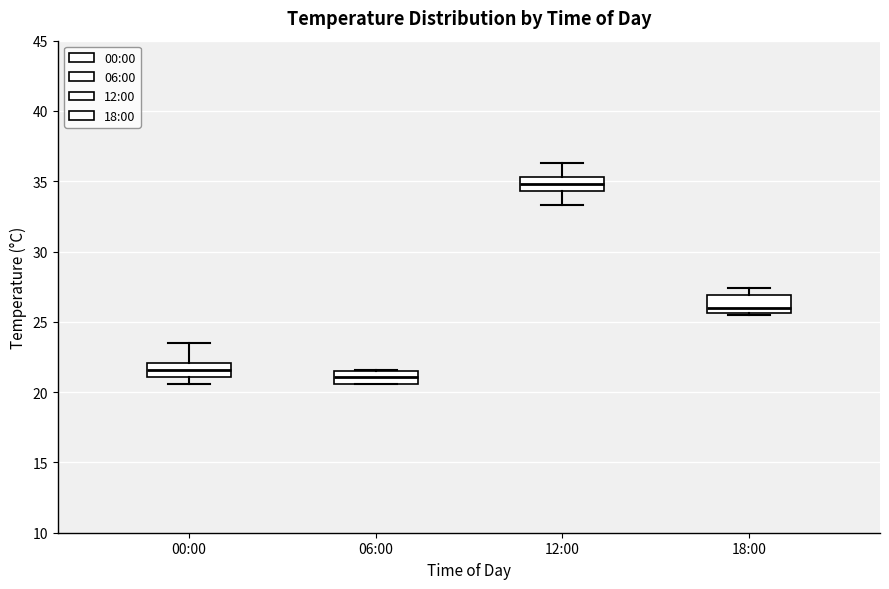

Reading left to right, read every box against the y-axis: the position of its median line, the range the box covers, and the ends of its whiskers. The values are not printed on the chart, so give them approximately, as read against the axis.

00:00: median 21.5, box 21.0 to 22.0, whiskers 20.5 to 23.5
06:00: median 21.0, box 20.5 to 21.5, whiskers 20.5 to 21.5
12:00: median 35.0, box 34.5 to 35.5, whiskers 33.5 to 36.5
18:00: median 26.0, box 25.5 to 27.0, whiskers 25.5 to 27.5